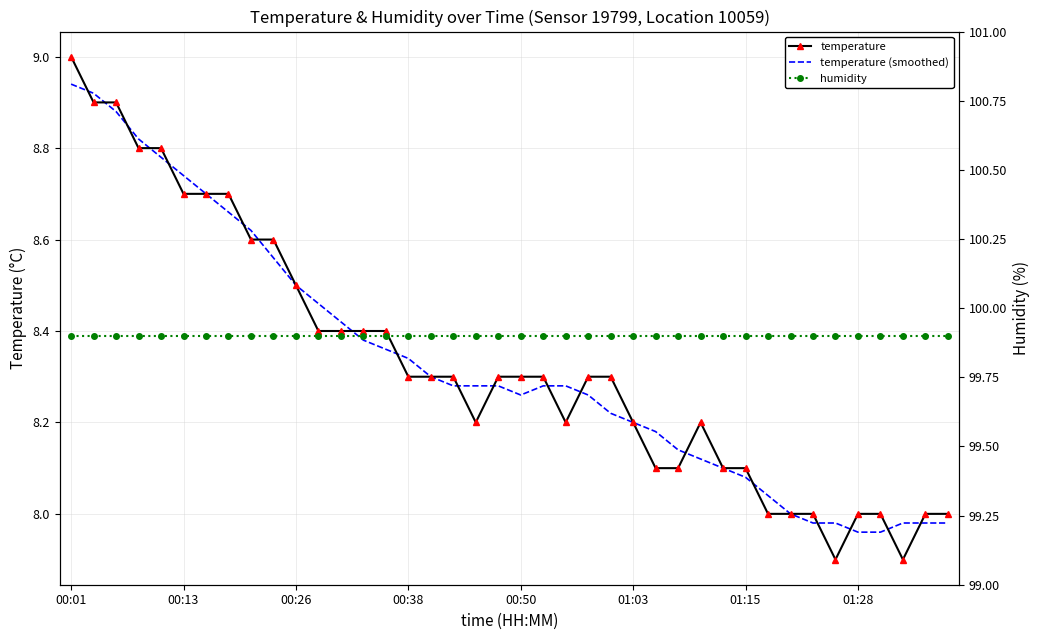

Is this an area chart (filled region under the line)?

No